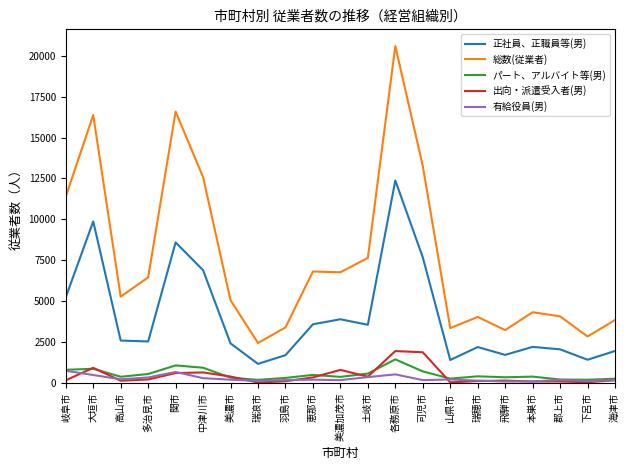

Which series has the largest range (max minus min)?

総数(従業者)